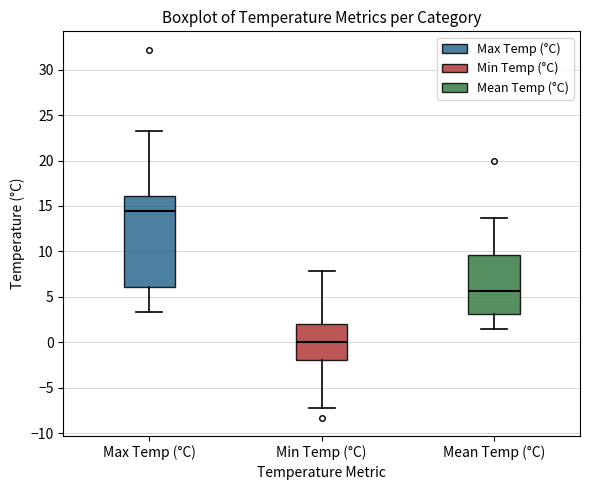

Which box is the tallest, from its lower edge to its upper edge?

Max Temp (°C)